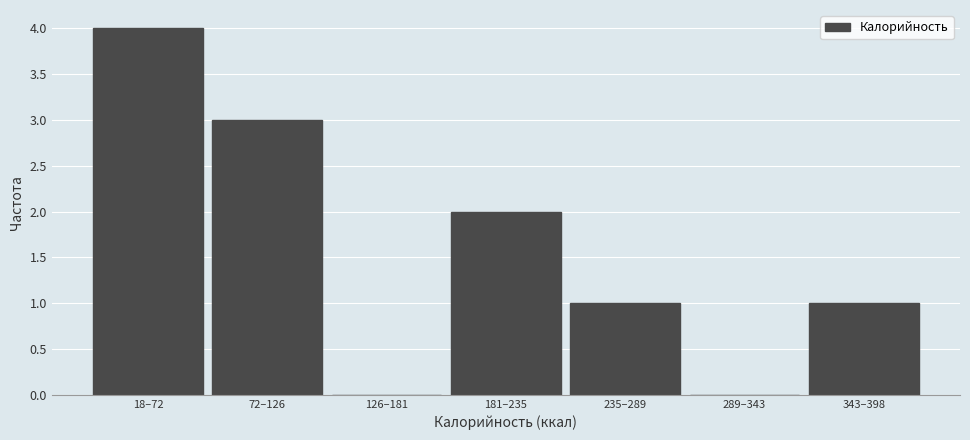

Reading right to left, transcribe all the data shown in this chart.

343–398=1	289–343=0	235–289=1	181–235=2	126–181=0	72–126=3	18–72=4